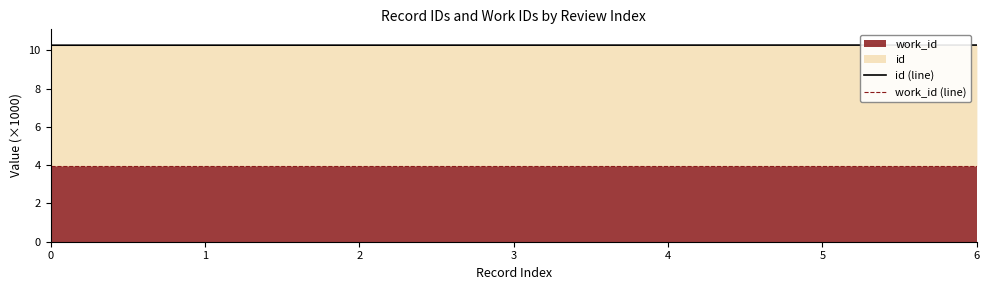

What is the difference between the highest and lowest values at 6?

6.3